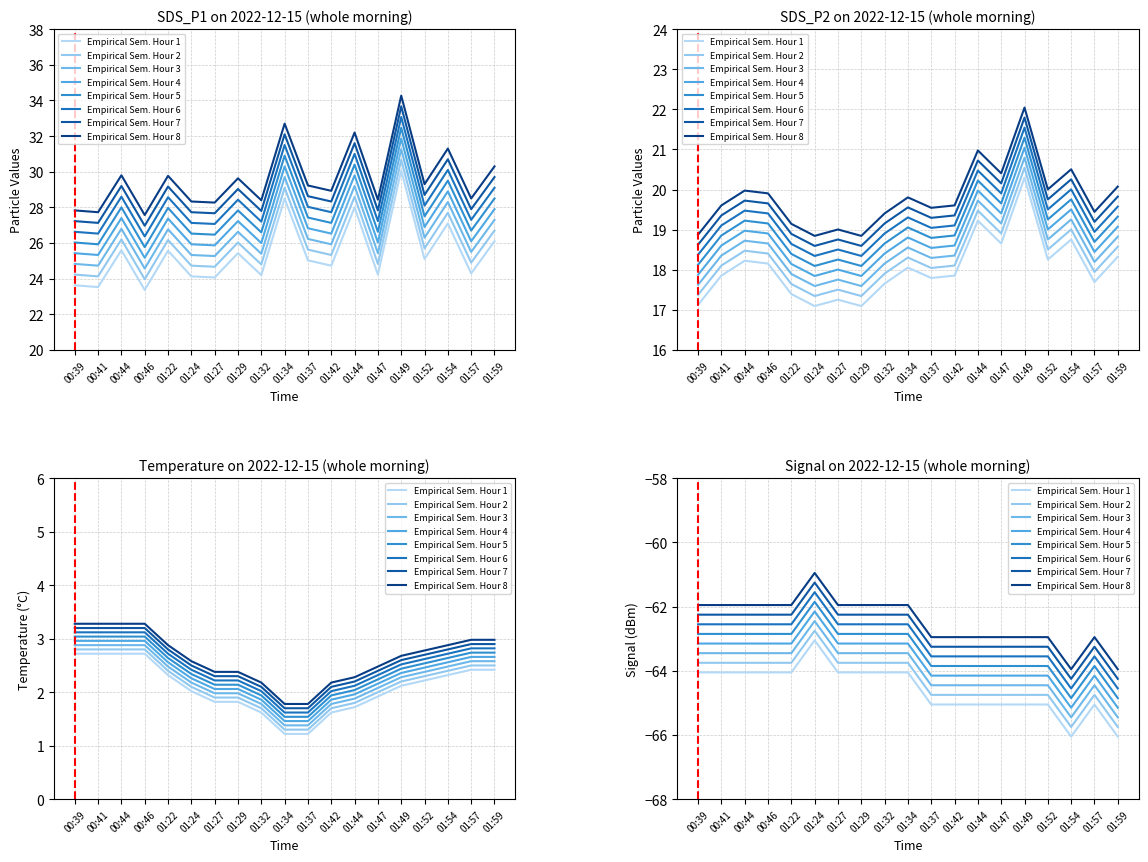

True or false: Temp has a value of 0.5 at 01:42.

False